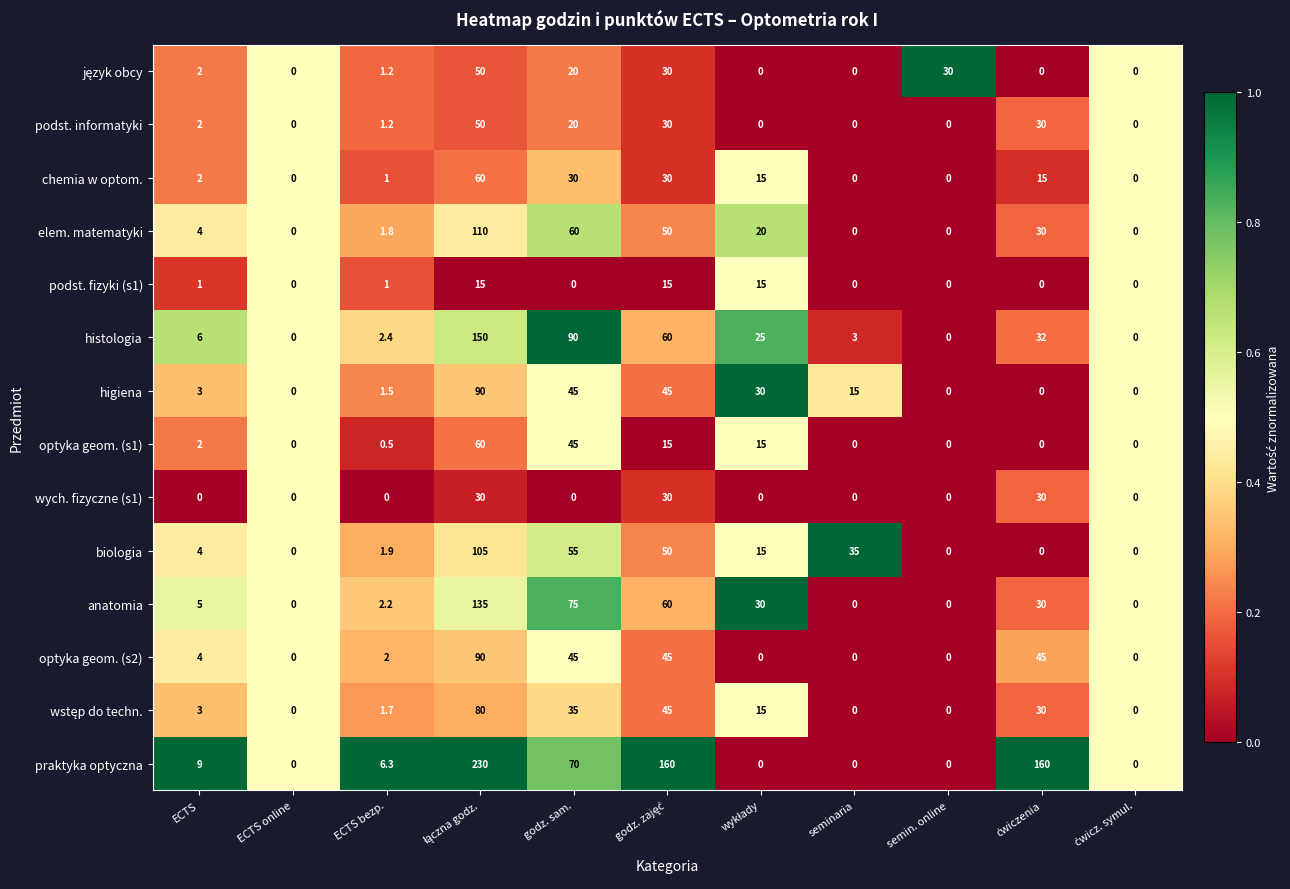

What is the average value of the podst. fizyki (s1) series?

4.3